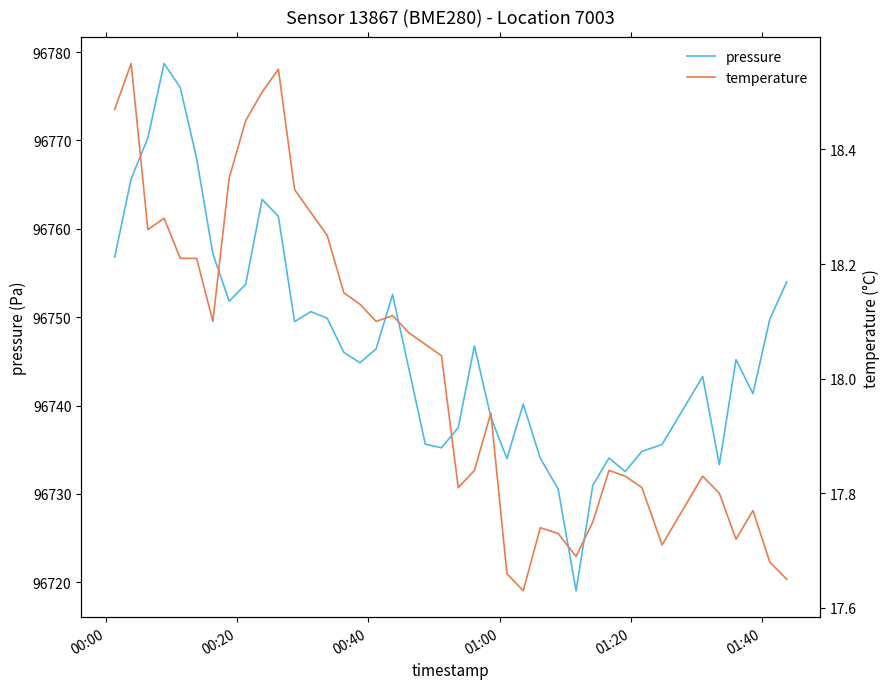

True or false: pressure has more than 2 interior local peaks.

True